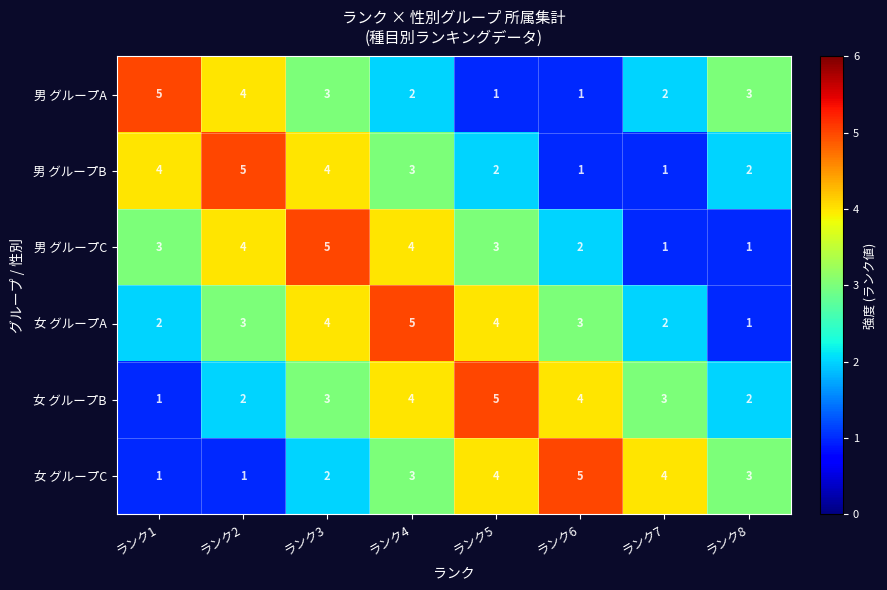

How many distinct data groups are displayed?

6